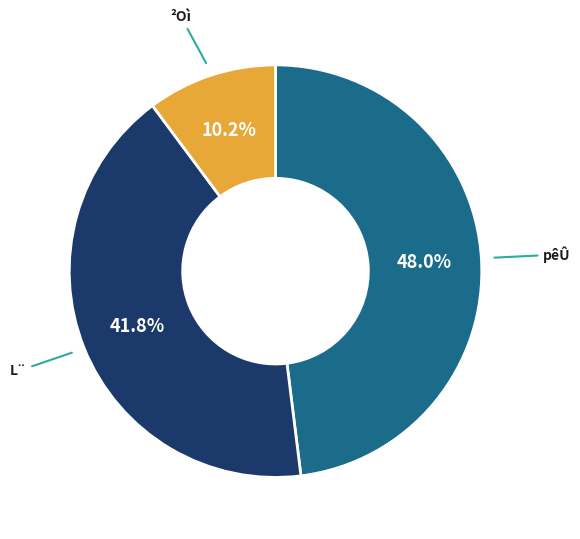

Is there a majority slice in this chart?

No